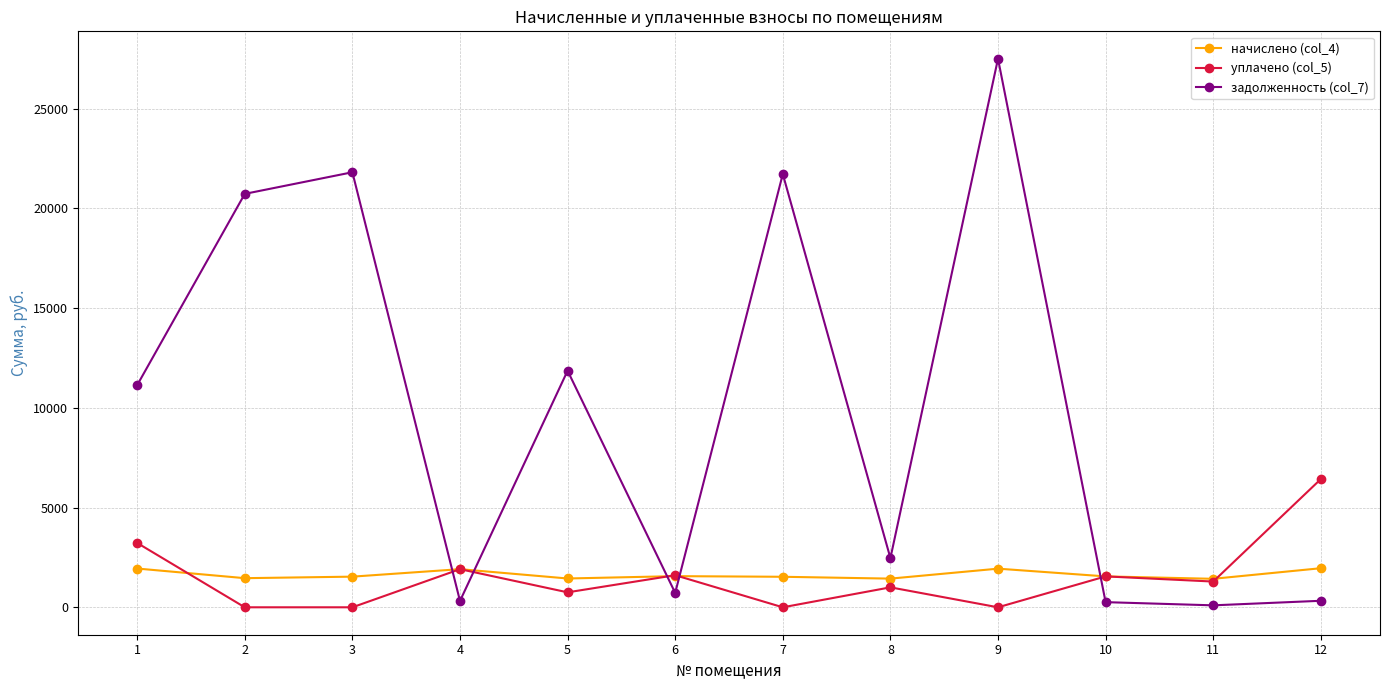

At how many categories does at least one series exceed 13905?

4